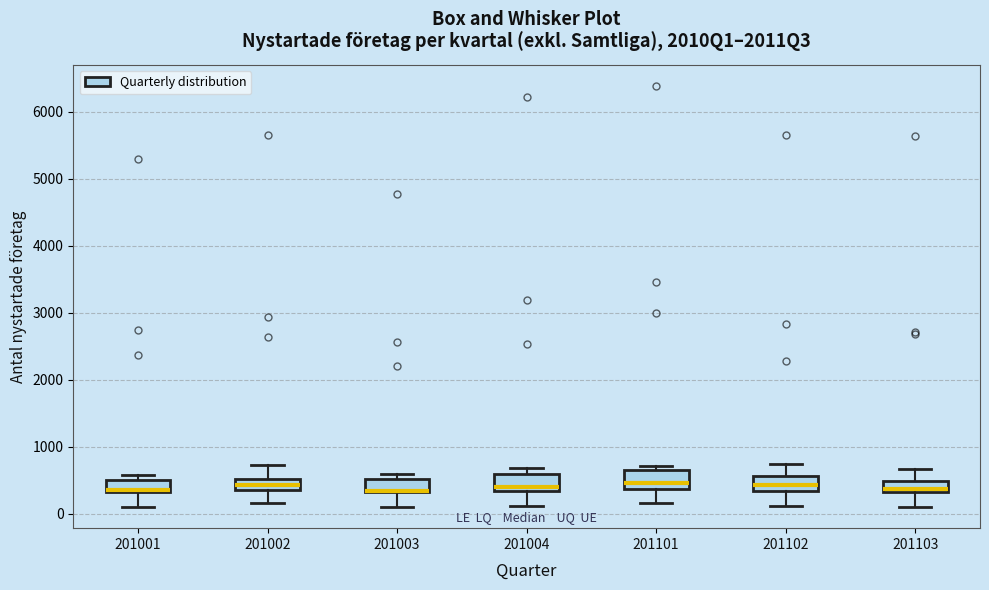

Reading left to right, read every box against the y-axis: the position of its median line, the range the box covers, and the ends of its whiskers. The values are not printed on the chart, so give them approximately, as read against the axis.

201001: median 400, box 300 to 500, whiskers 100 to 600
201002: median 400 (inside the box), box 400 to 500, whiskers 200 to 700
201003: median 300 (drawn on the box's lower edge), box 300 to 500, whiskers 100 to 600
201004: median 400, box 300 to 600, whiskers 100 to 700
201101: median 500, box 400 to 700, whiskers 200 to 700 (just above the box's upper edge)
201102: median 400, box 300 to 600, whiskers 100 to 700
201103: median 400, box 300 to 500, whiskers 100 to 700